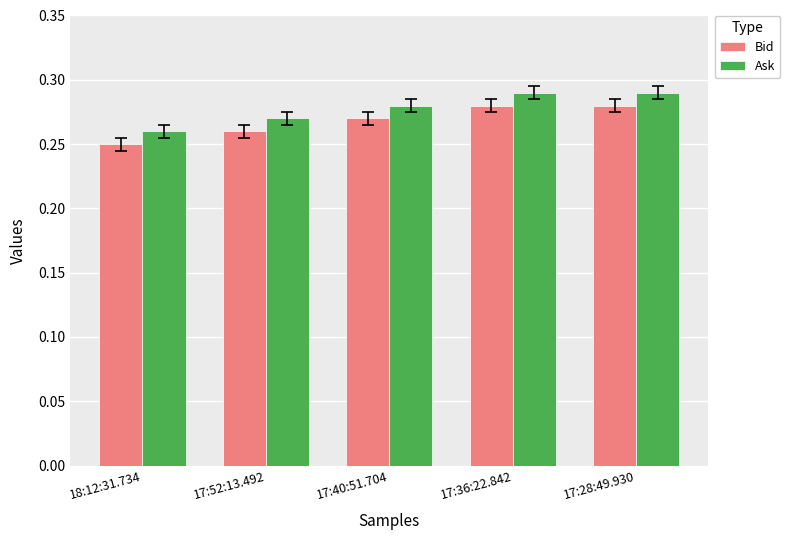

What is the sum of all Ask values?

1.4